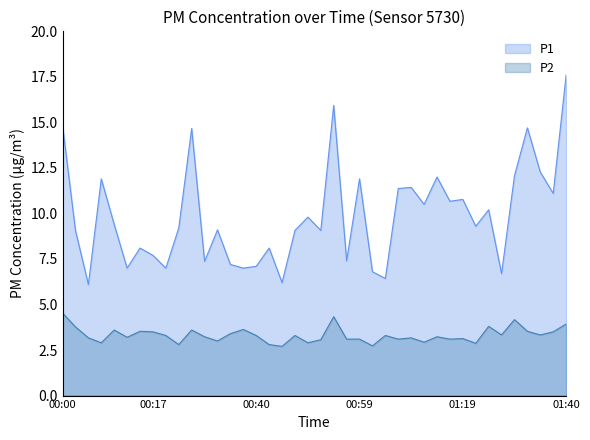

Does the chart have visible grid lines?

No